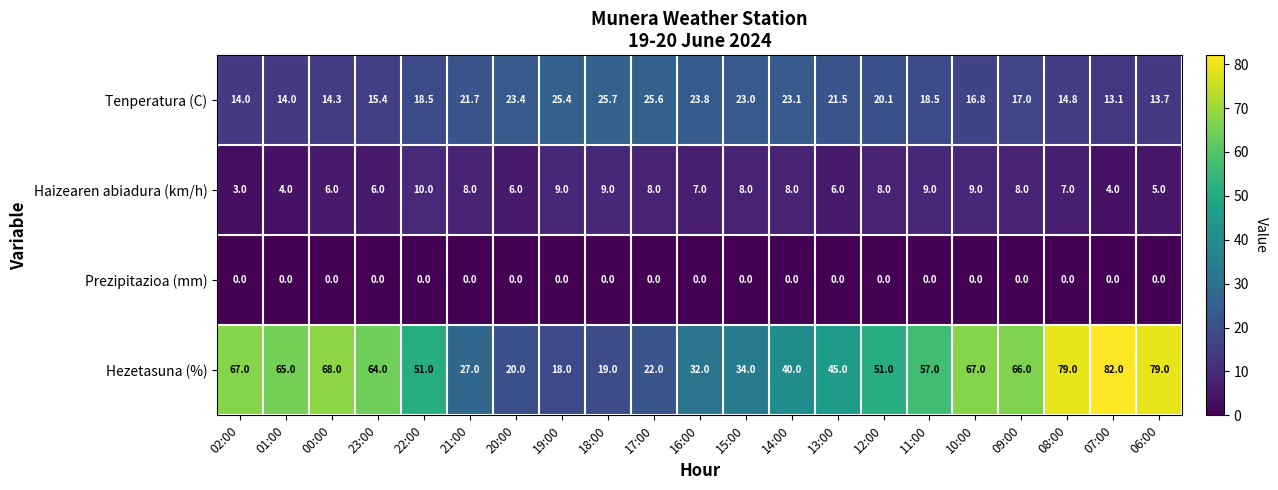

What is the maximum value for Tenperatura (C)?

25.7